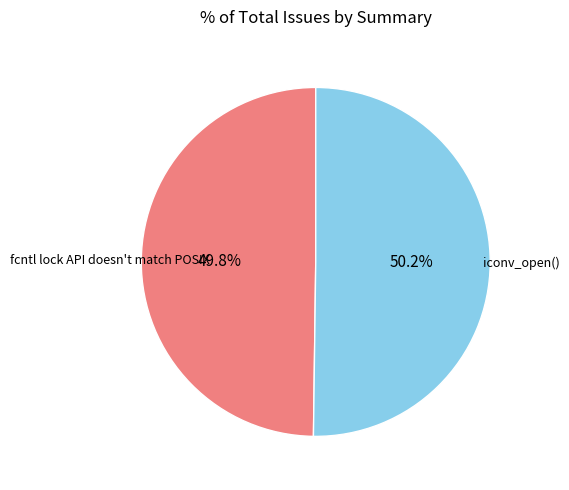

Is there any slice that represents more than half of the pie?

Yes